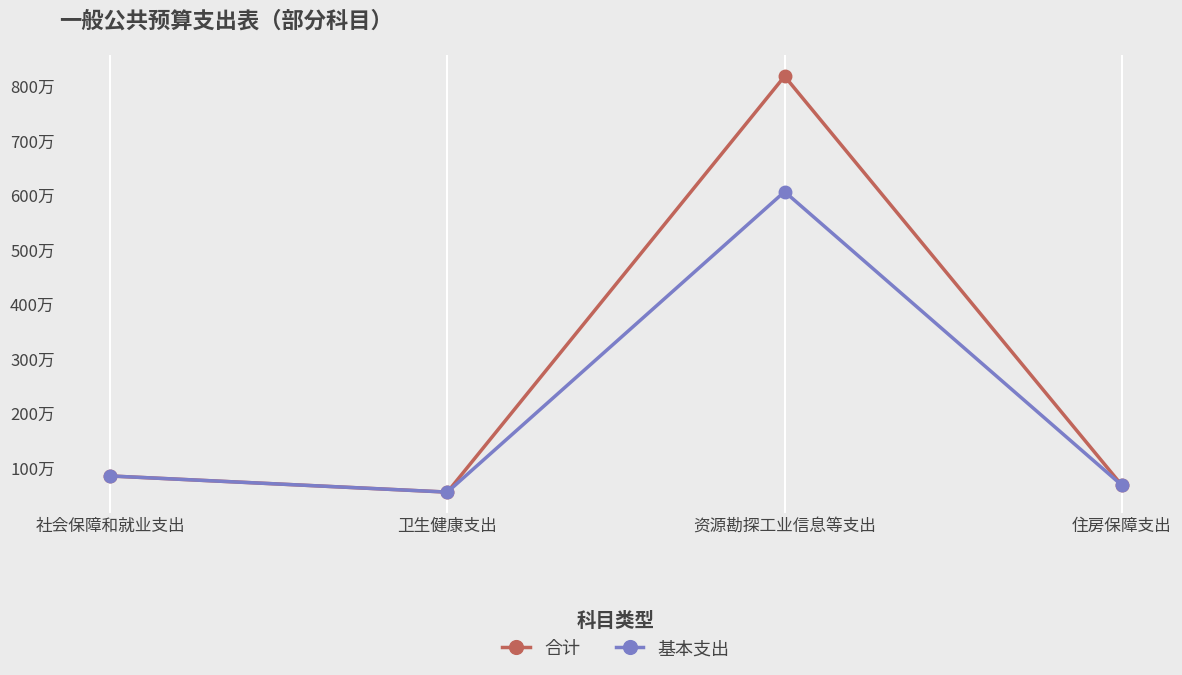

What is the label of the 1st point from the right?

住房保障支出